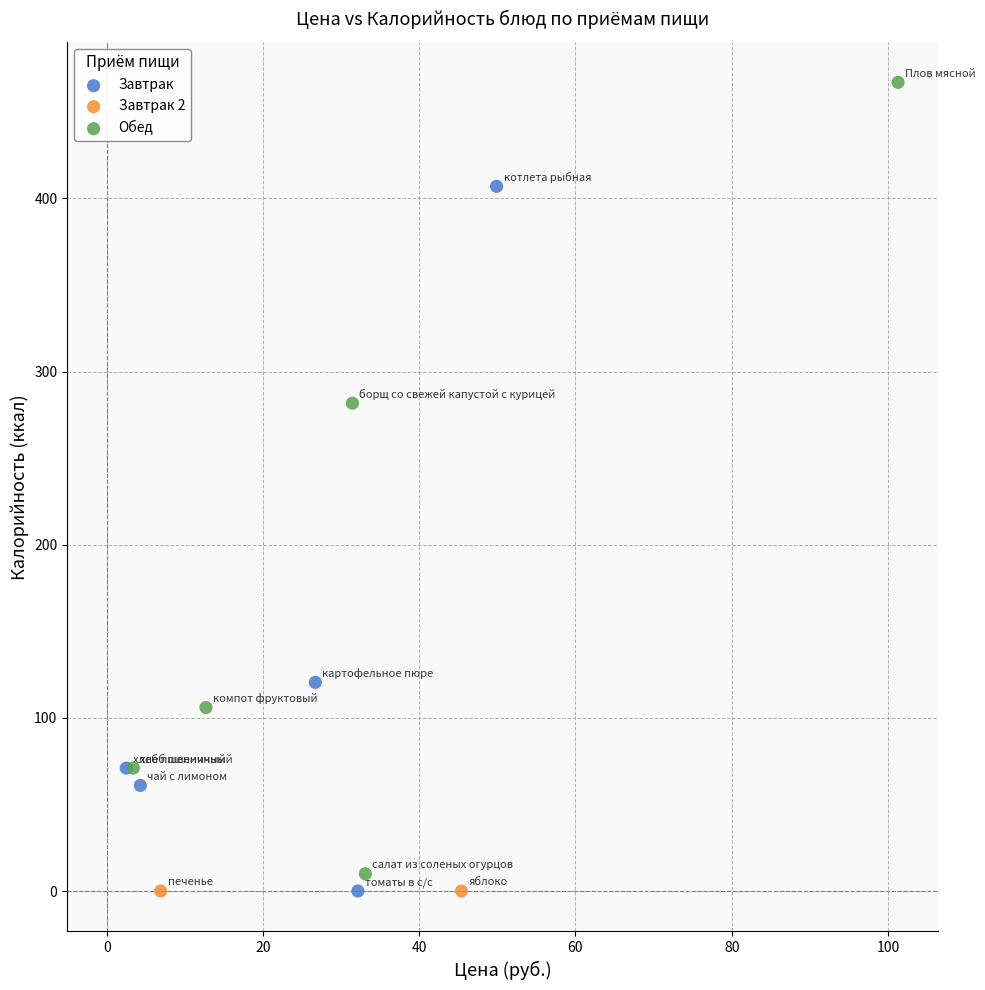

What are all the series names shown in the legend?

Завтрак, Завтрак 2, Обед